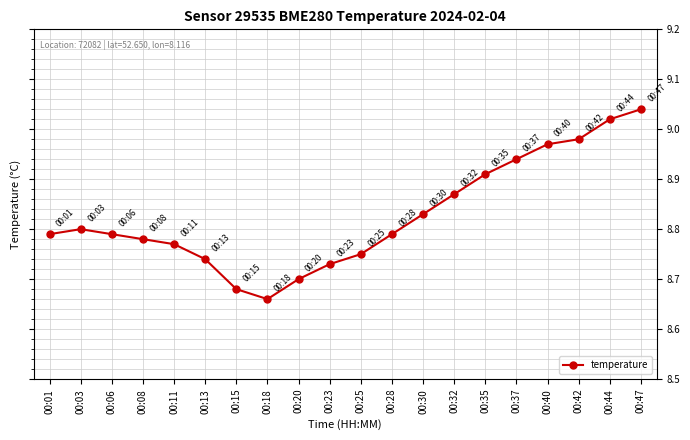

The chart shows a value of 8.8 at 00:06. True or false?

True